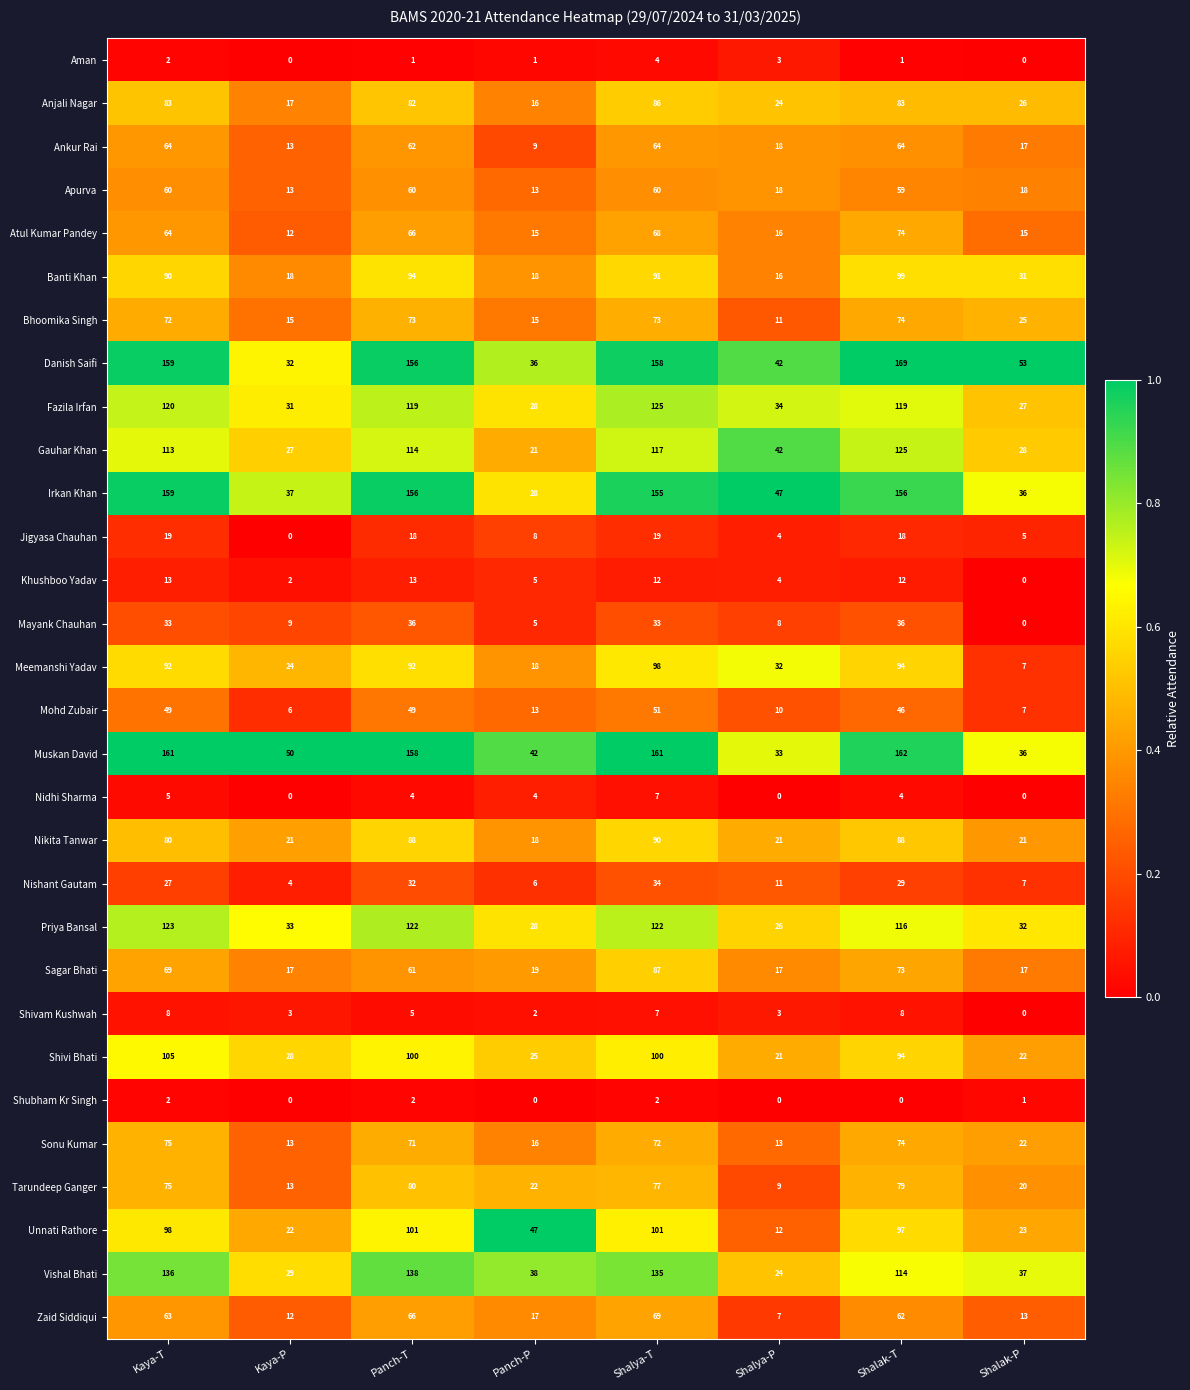

Is it true that Fazila Irfan equals 165 at Shalya-T?

False